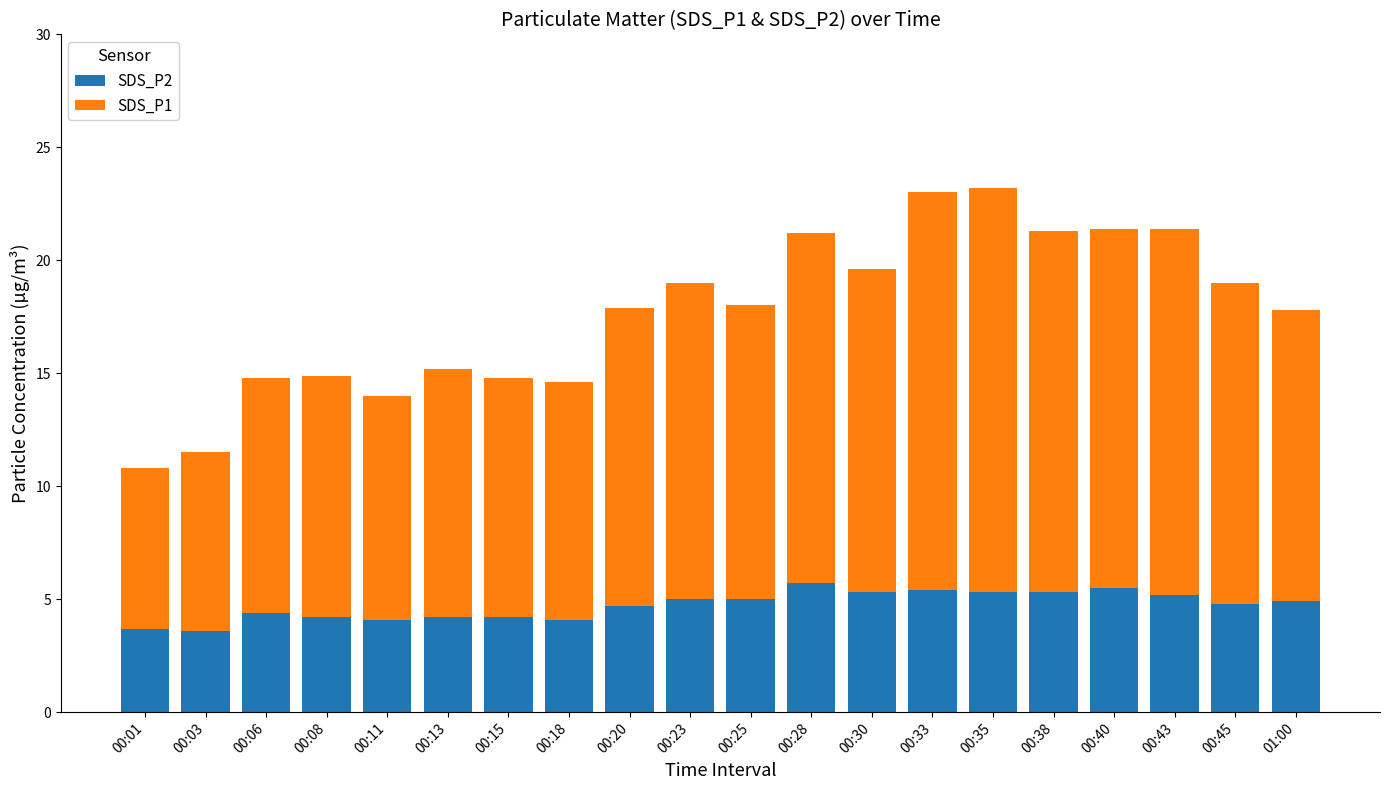

What is the value of the SDS_P2 bar at the 14th from the left?

5.4